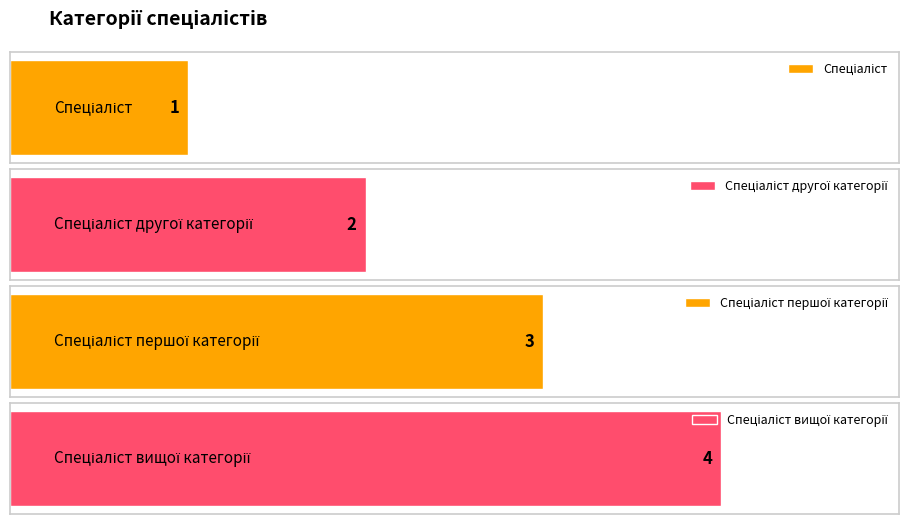

Approximately how many times larger is the value at Спеціаліст compared to Спеціаліст першої категорії?

0.3